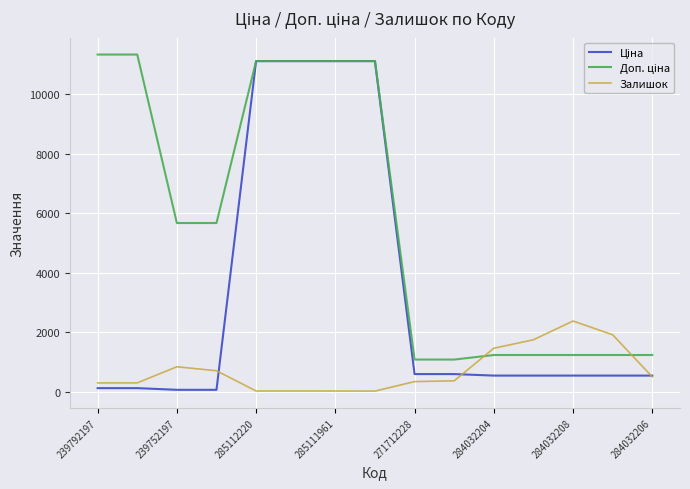

What is the greatest value displayed?

11334.0